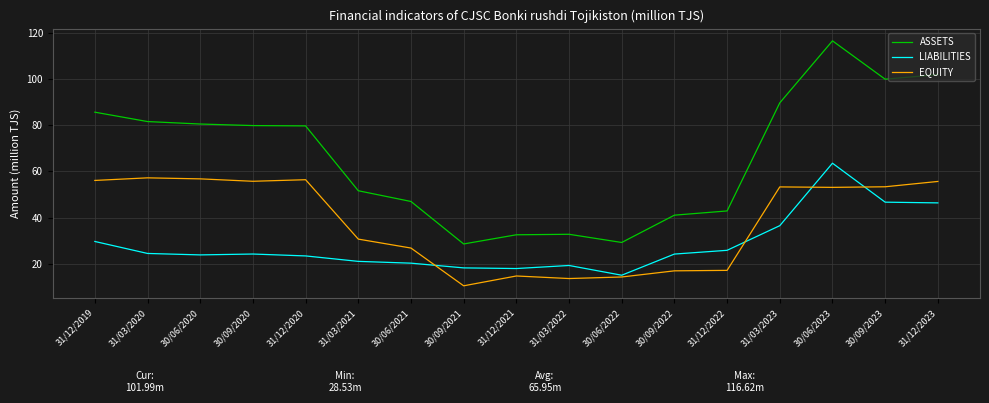

The value of ASSETS at 31/03/2022 is 16.4. True or false?

False